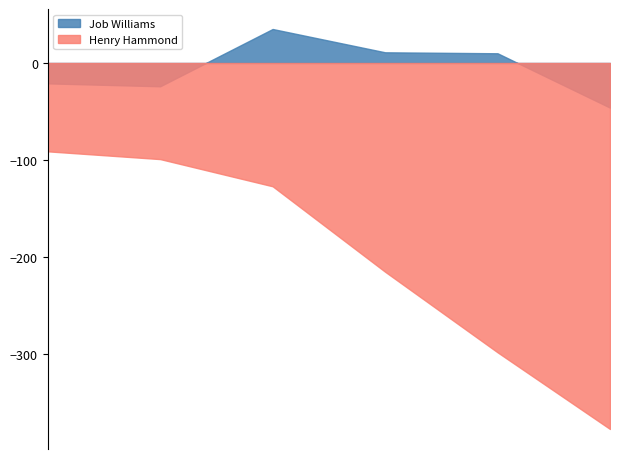

Which series has the largest total across all categories?

Job Williams